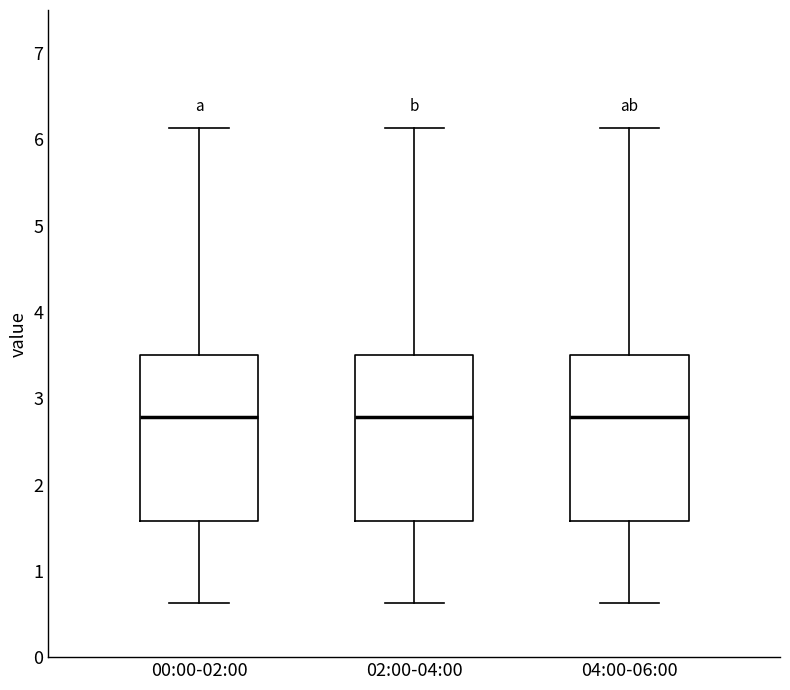

Where does the upper whisker of the box for 04:00-06:00 end on the y-axis? The values are not printed on the chart, so give them approximately, as read against the axis.

6.1